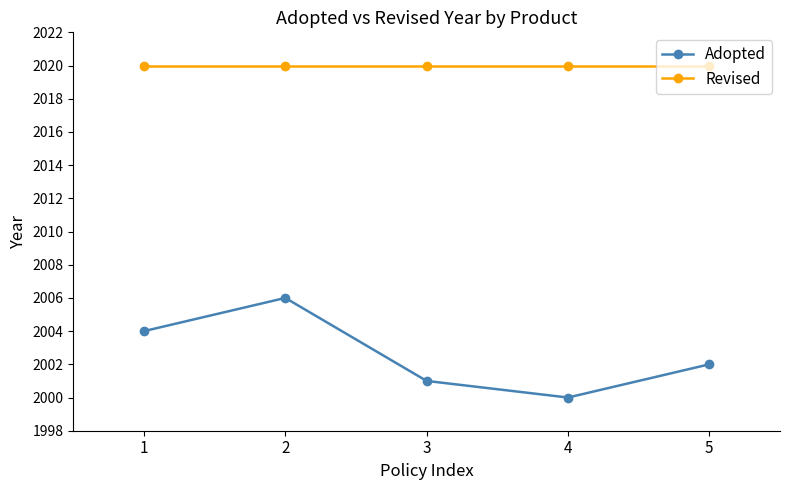

The value of Adopted at 4 is 2000. True or false?

True